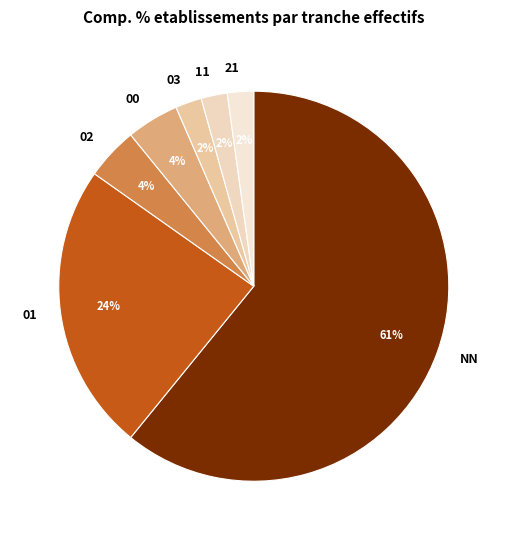

To the nearest percent, what portion does 21 represent?

2%